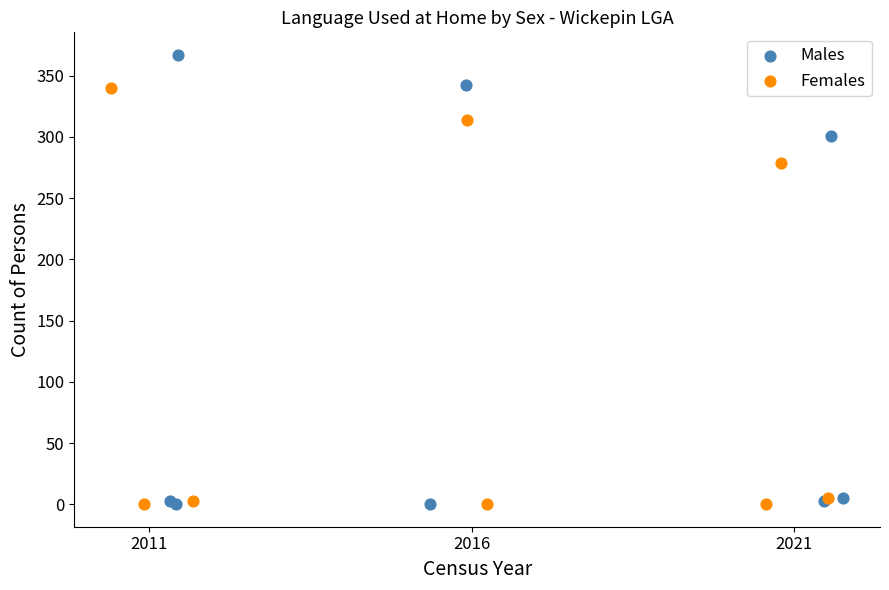

Which series contains the highest Y value?

Males